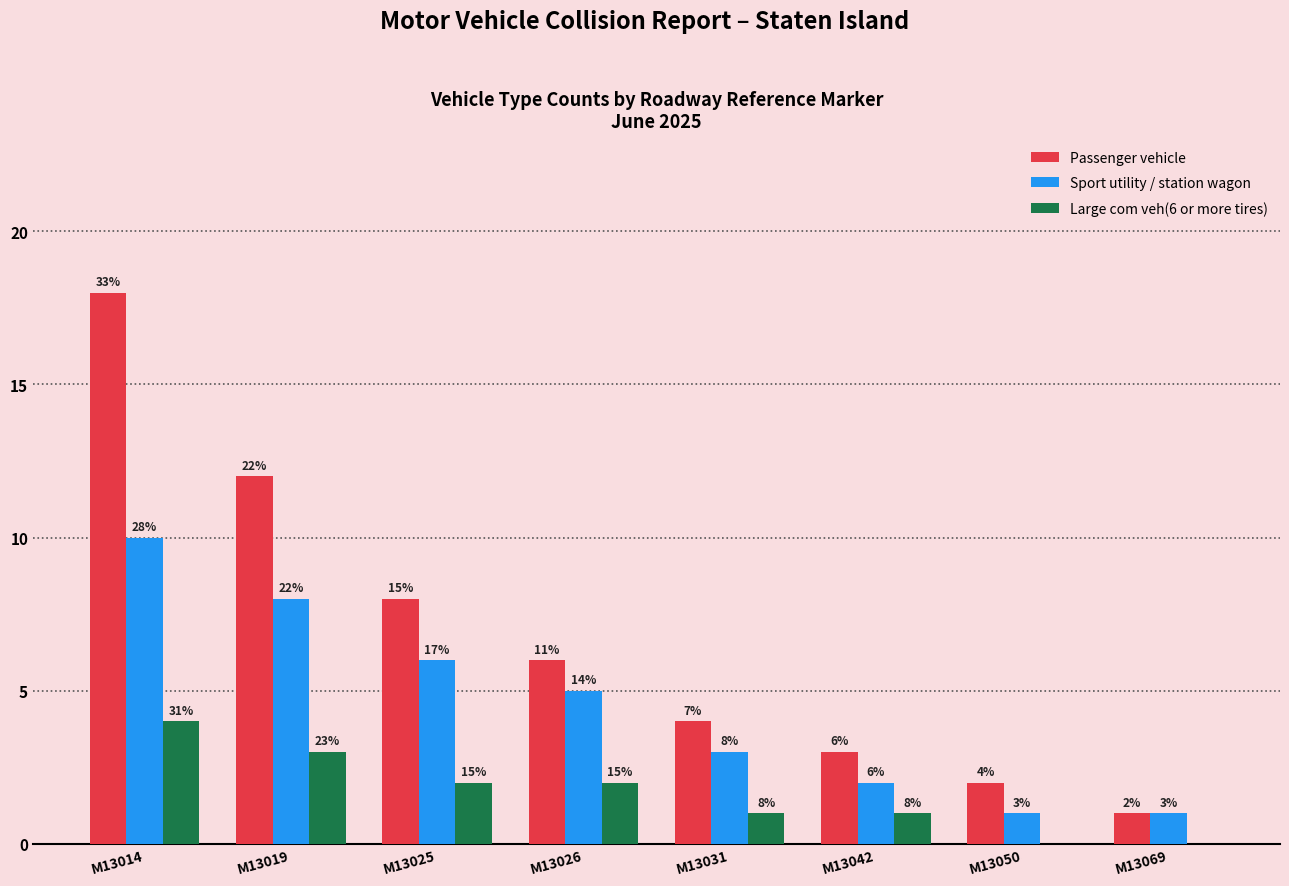

What is the value of the Sport utility / station wagon bar at the 2nd from the left?

8